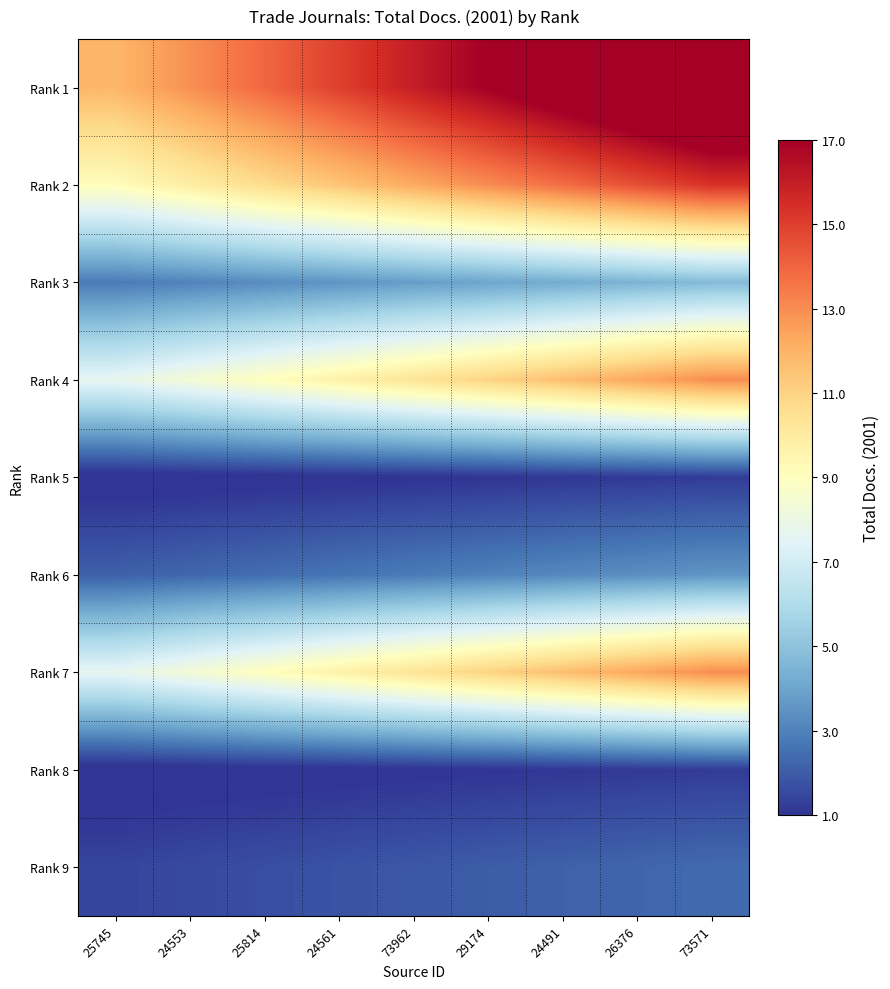

At 73571, list the series in order from largest to smallest.

Rank 1, Rank 2, Rank 4, Rank 7, Rank 3, Rank 6, Rank 9, Rank 5, Rank 8